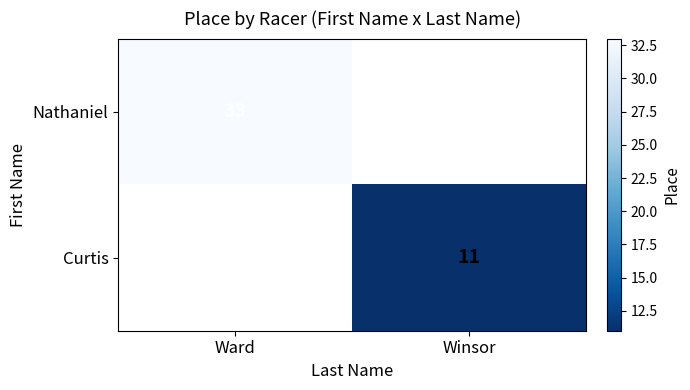

What is the smallest value displayed?

11.0